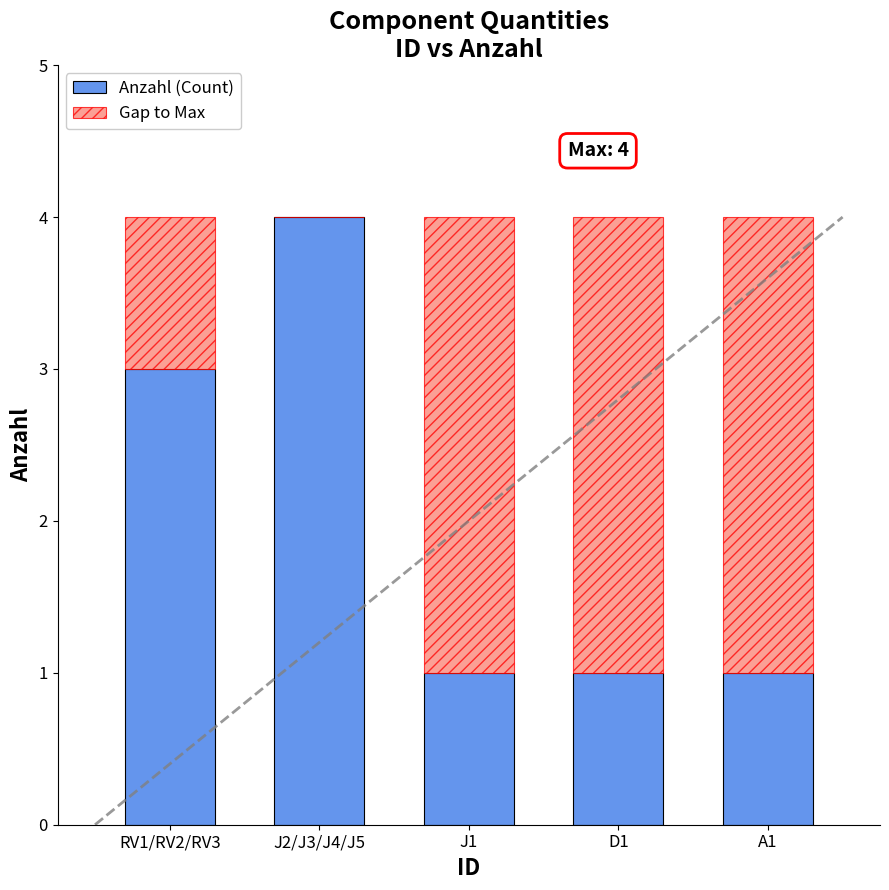

What is the highest value of the Anzahl (Count) series?

4